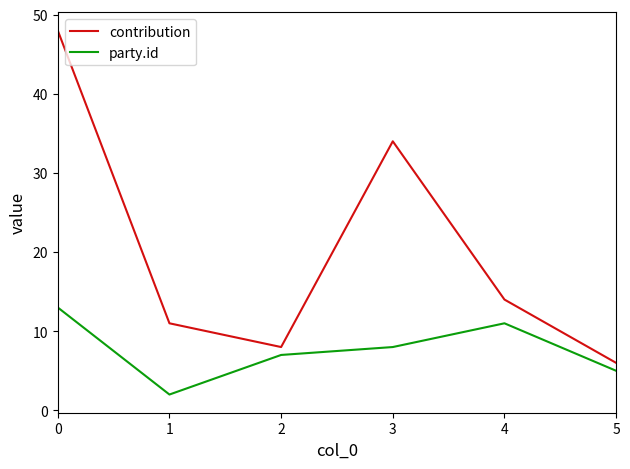

Rank the series by their average value, from highest to lowest.

contribution, party.id